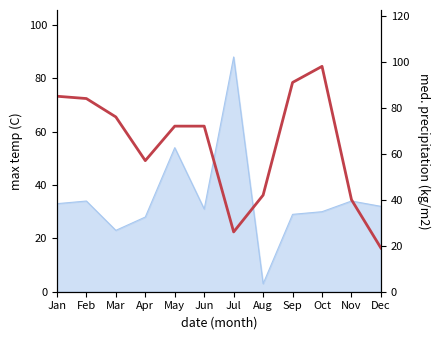

How many points are lower than both their immediate neighbors (excluding endpoints)?

2